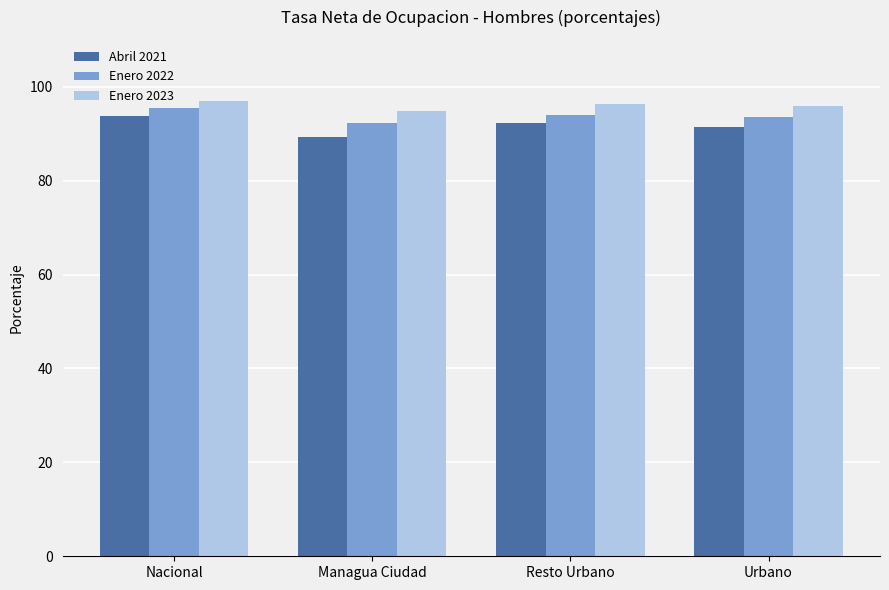

The value of Enero 2023 at Urbano is 170.6. True or false?

False